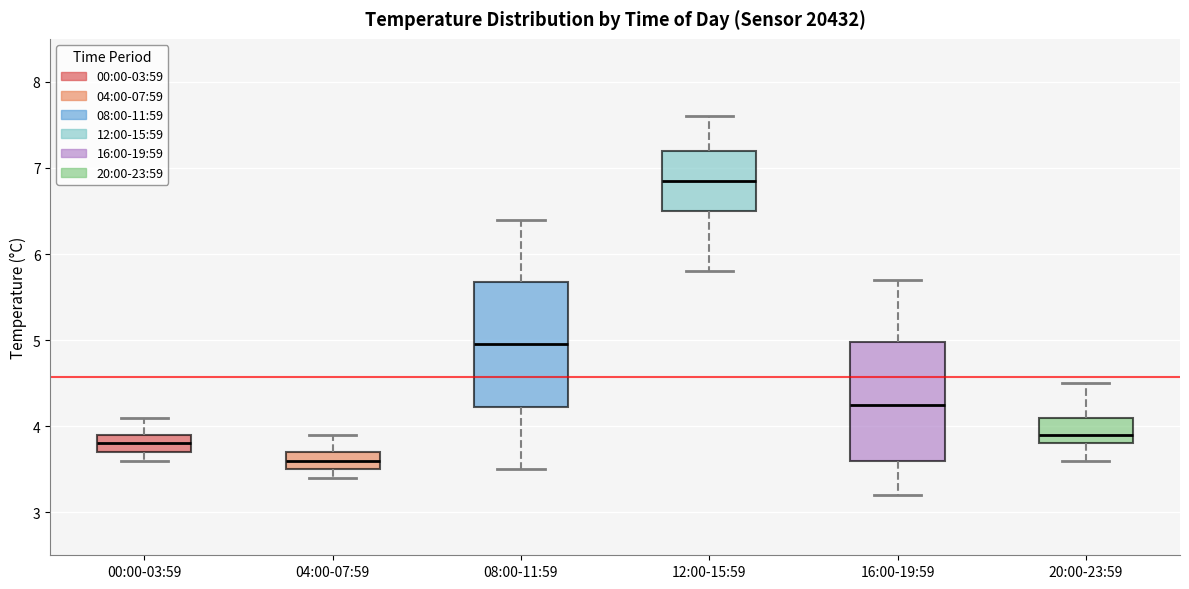

Where is the upper edge of the box for 12:00-15:59 on the y-axis? The values are not printed on the chart, so give them approximately, as read against the axis.

7.2